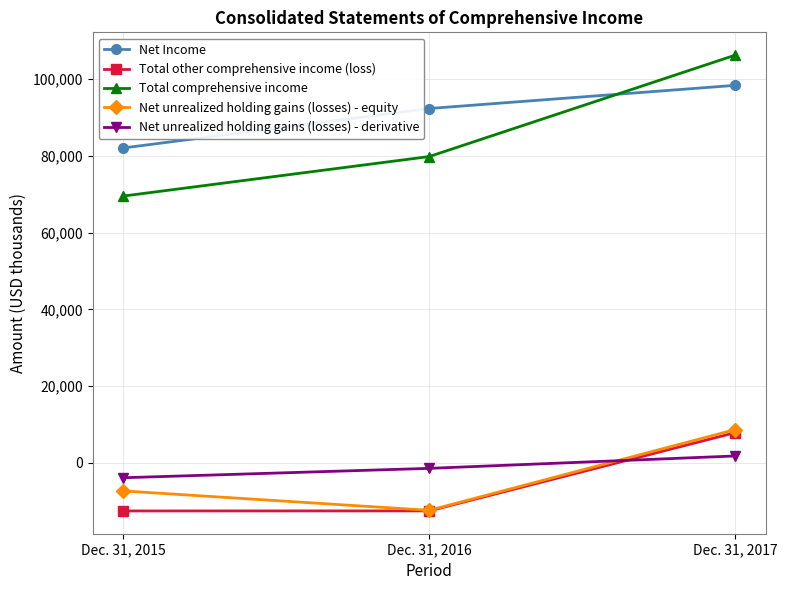

The value of Total comprehensive income at Dec. 31, 2016 is 123254. True or false?

False